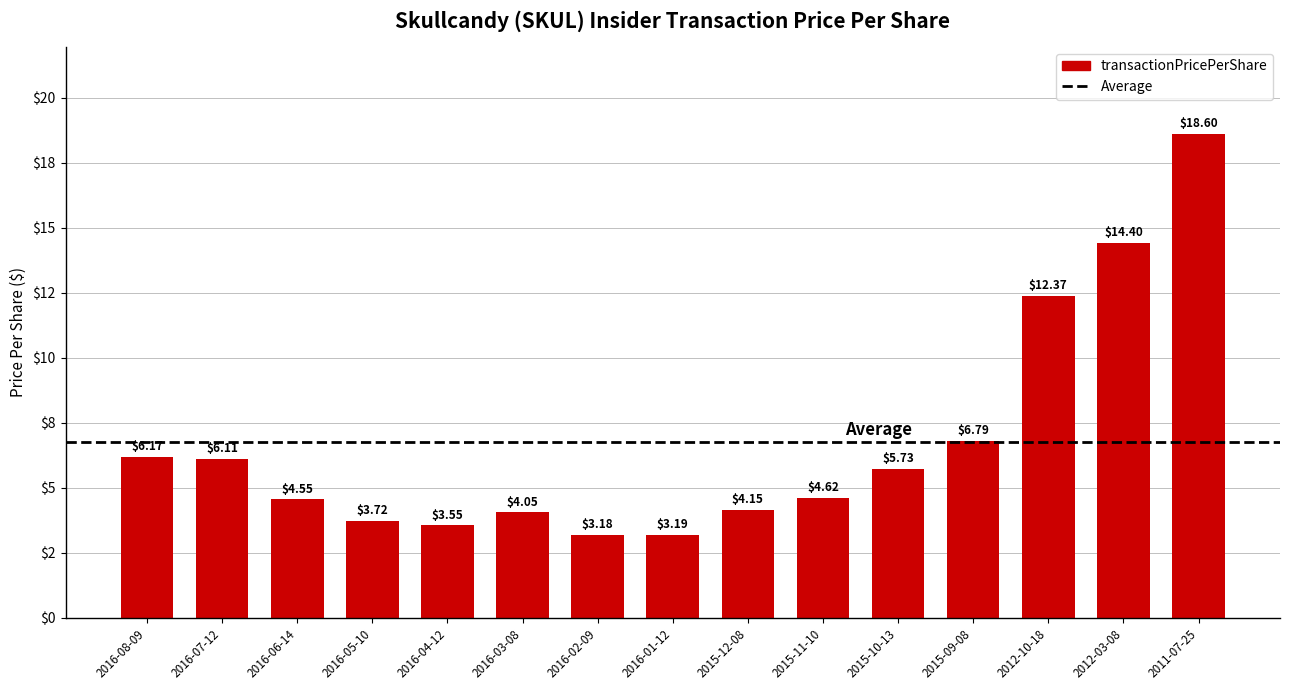

Which category has the highest value across all series?

2011-07-25